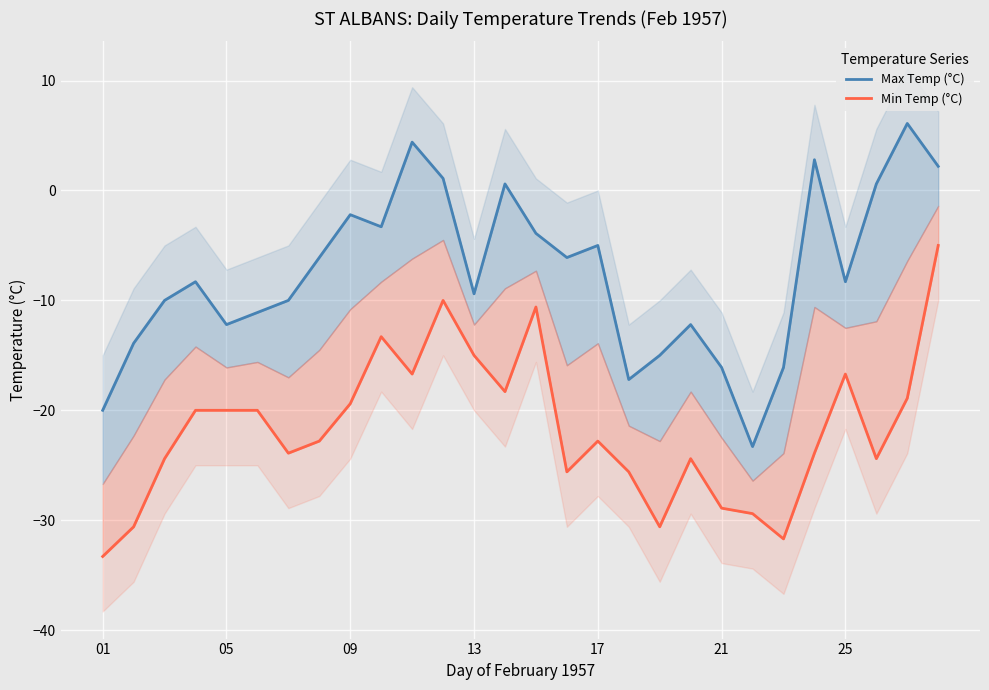

What is the sum of all Min Temp (°C) values?

-606.2